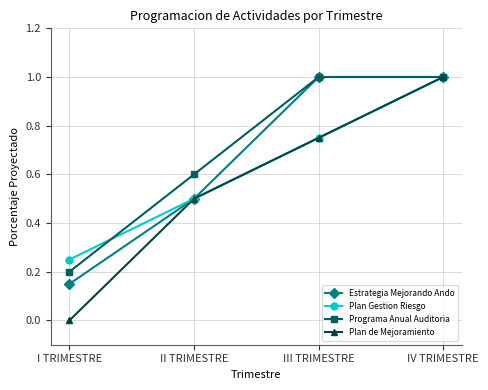

What is the label of the 3rd point from the right?

II TRIMESTRE